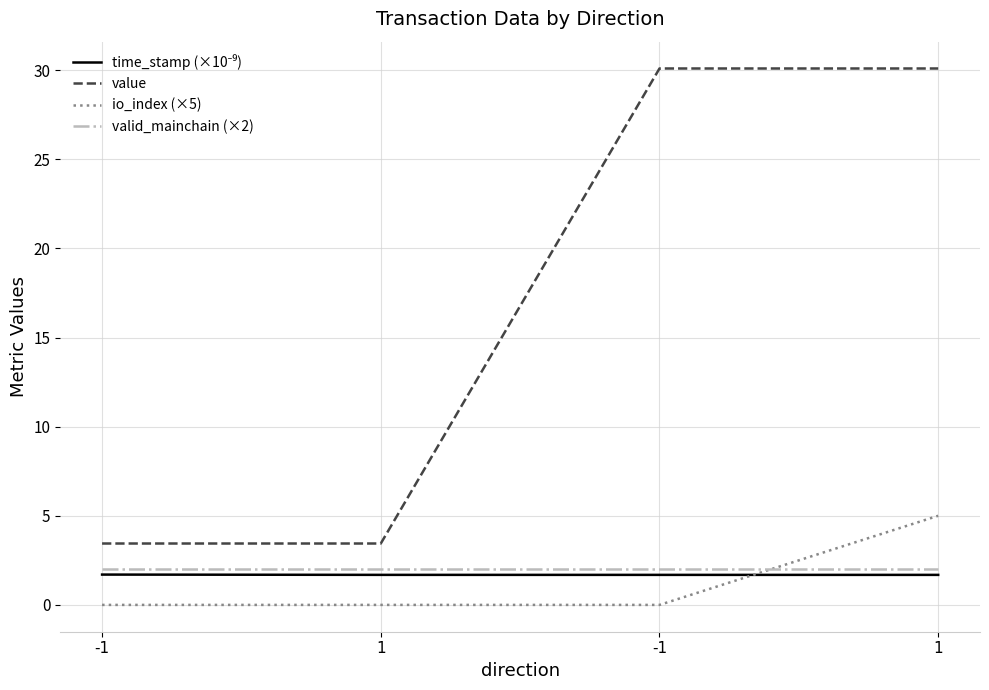

List the labels in order of time_stamp (×10⁻⁹) value, largest first.

-1, 1, -1, 1